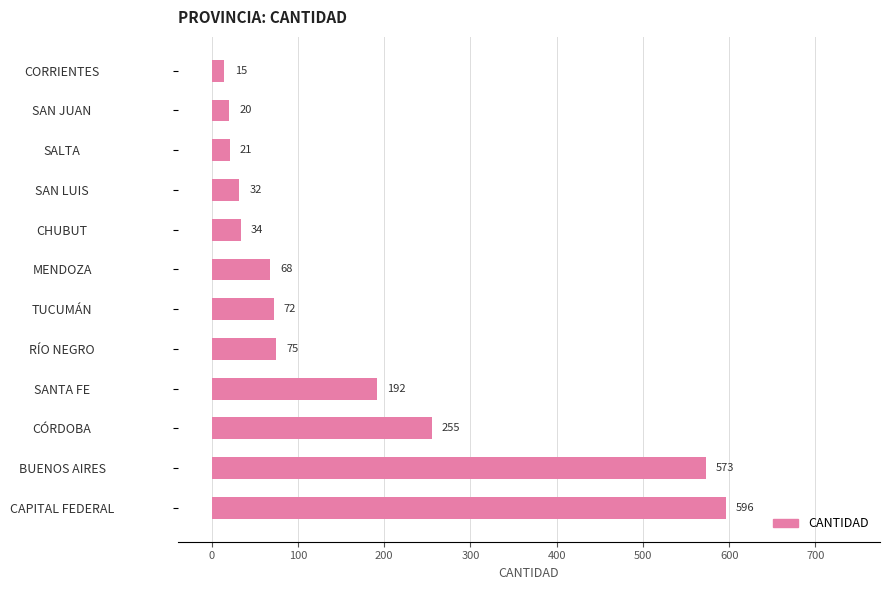

The chart shows a value of 192 at SANTA FE. True or false?

True